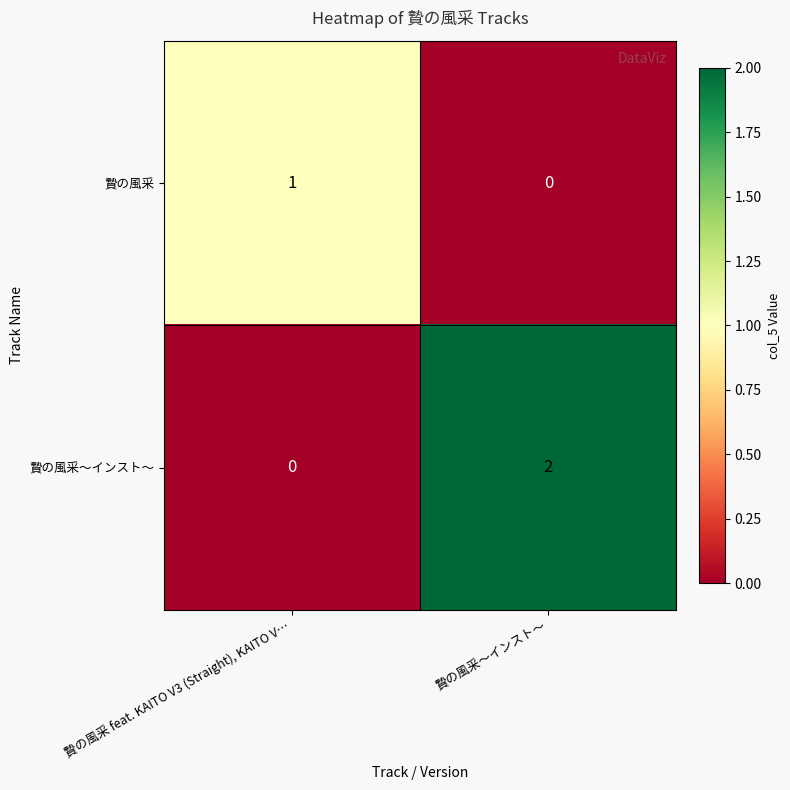

At which category does the chart reach its peak across all series?

贄の風采～インスト～